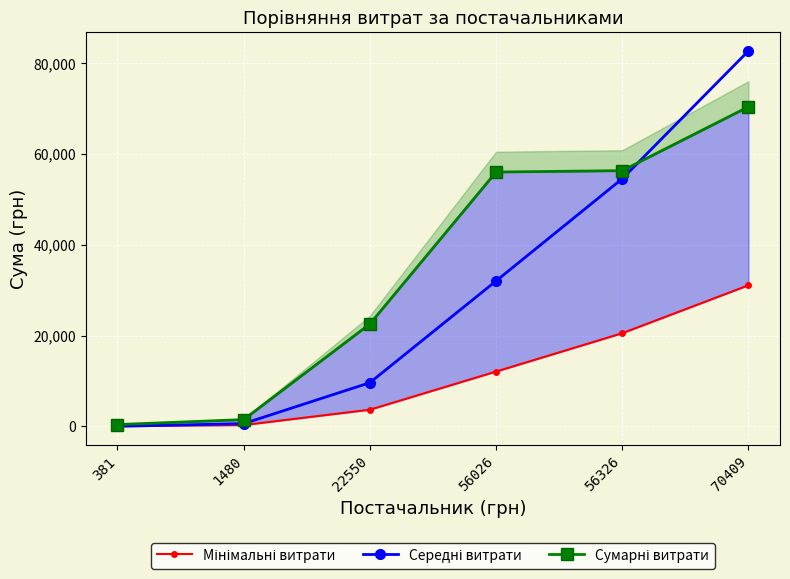

List the series in order of their peak value, lowest first.

Мінімальні витрати, Сумарні витрати, Середні витрати